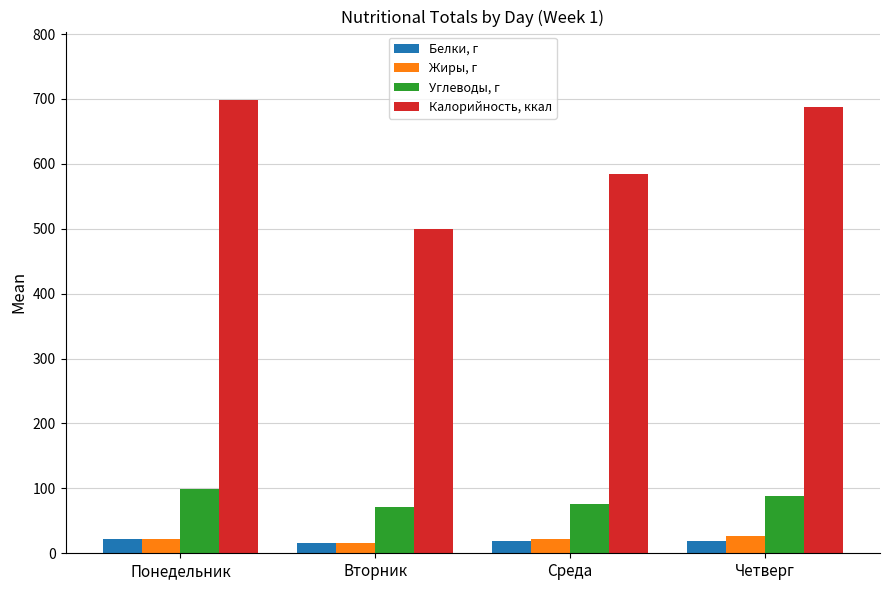

What position from the left is Четверг?

4